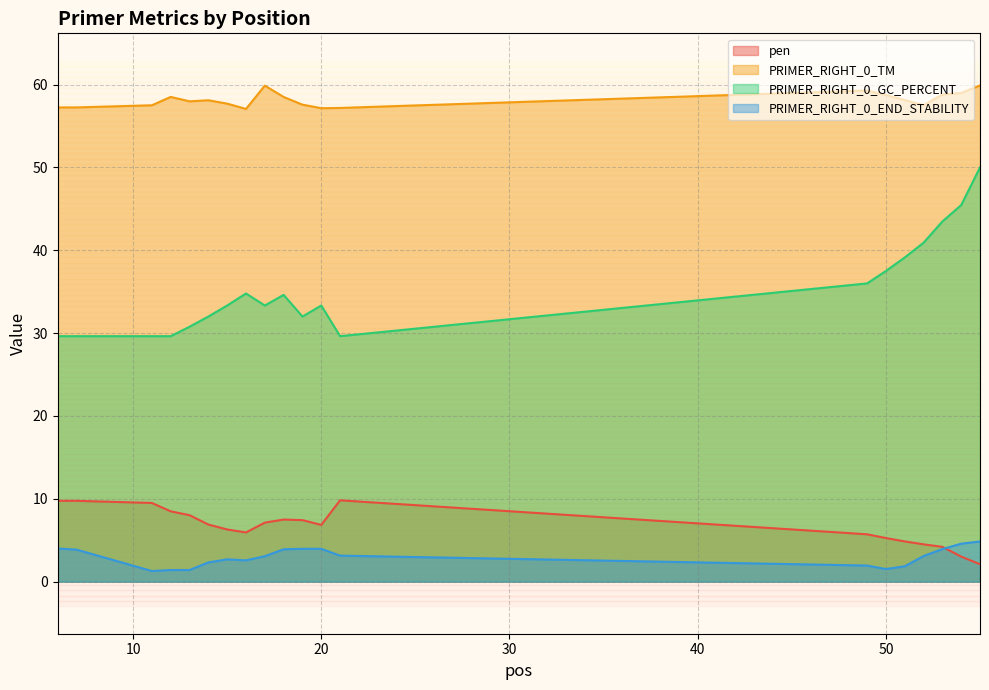

Reading right to left, transcribe all the data shown in this chart.

pen: 2.1	3.0	4.2	4.5	4.9	5.3	5.7	9.8	6.8	7.4	7.5	7.1	5.9	6.3	6.9	8.0	8.5	9.5	9.8	9.8
PRIMER_RIGHT_0_TM: 59.9	59.0	58.8	57.5	58.1	58.7	59.3	57.2	57.2	57.6	58.5	59.9	57.1	57.7	58.1	58.0	58.5	57.5	57.2	57.2
PRIMER_RIGHT_0_GC_PERCENT: 50.0	45.5	43.5	40.9	39.1	37.5	36.0	29.6	33.3	32.0	34.6	33.3	34.8	33.3	32.0	30.8	29.6	29.6	29.6	29.6
PRIMER_RIGHT_0_END_STABILITY: 4.8	4.6	3.9	3.1	1.9	1.5	1.9	3.1	4.0	4.0	3.9	3.1	2.6	2.7	2.3	1.4	1.4	1.3	3.9	4.0